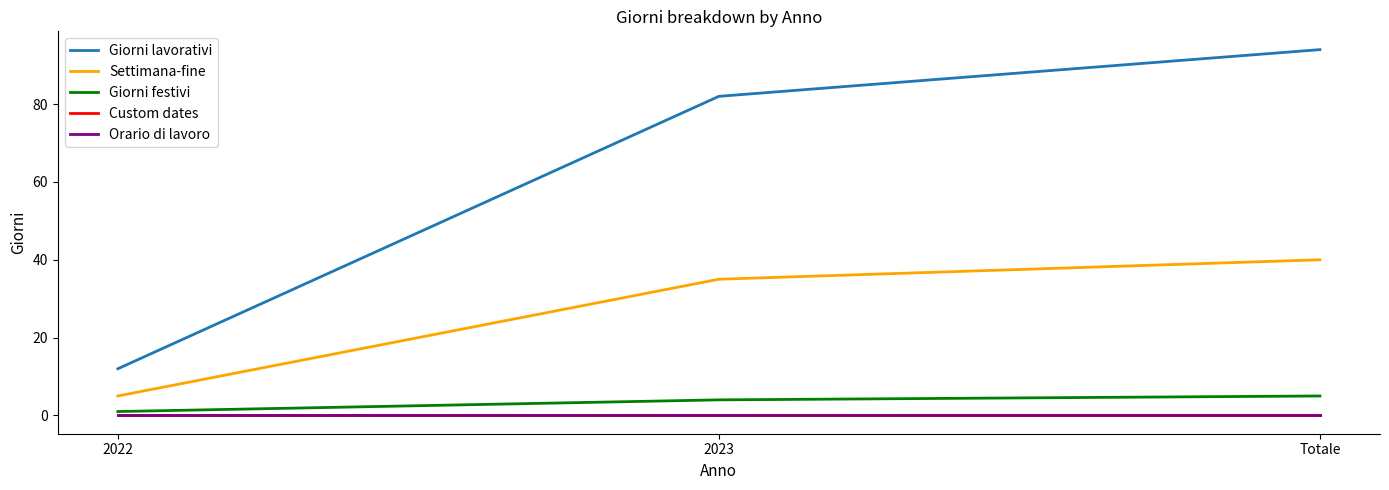

Does the chart display data point markers on the line(s)?

No